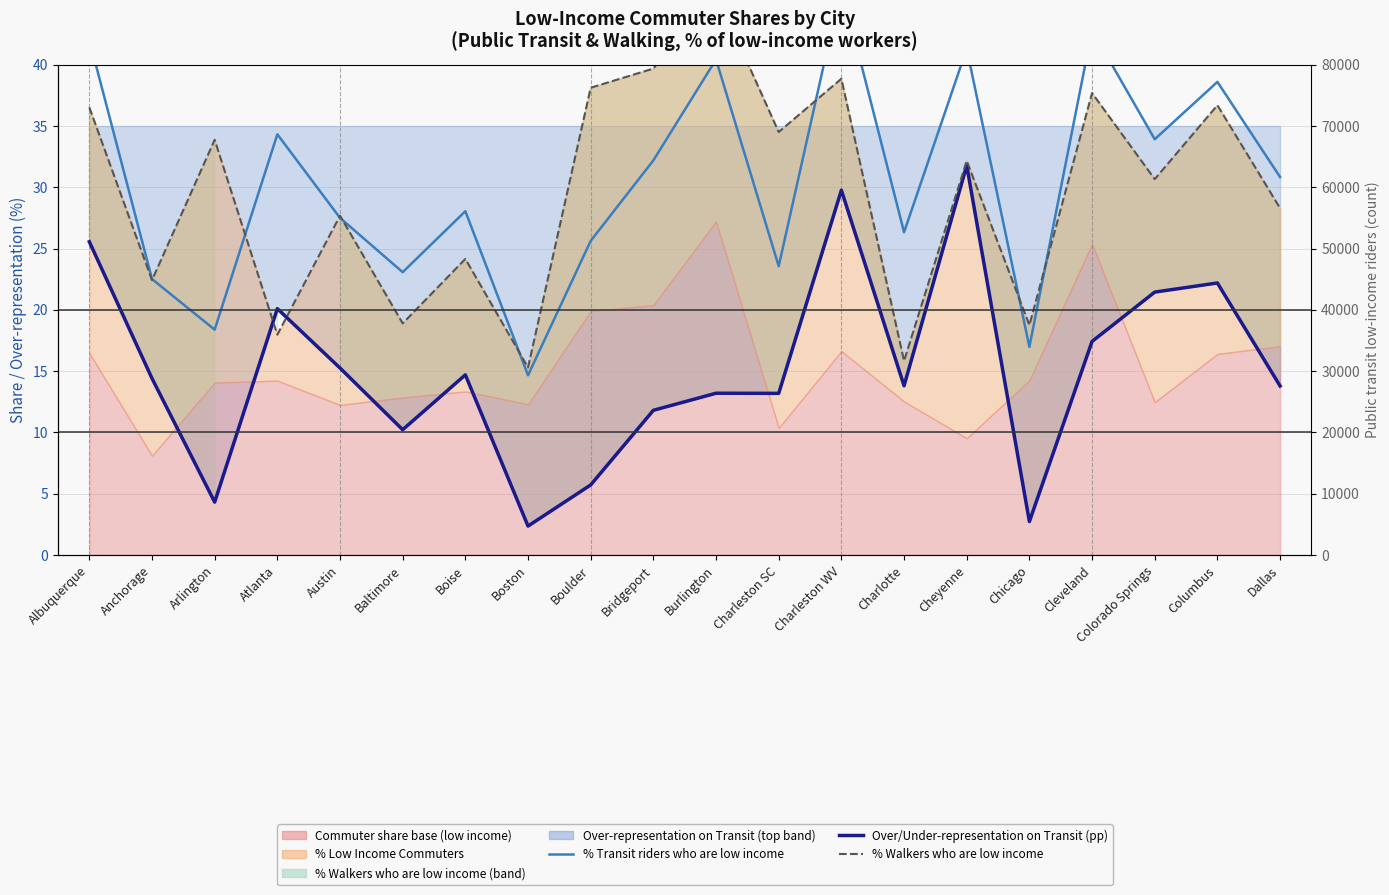

At which label does Over/Under-representation on Transit (pp) first exceed 14?

Albuquerque